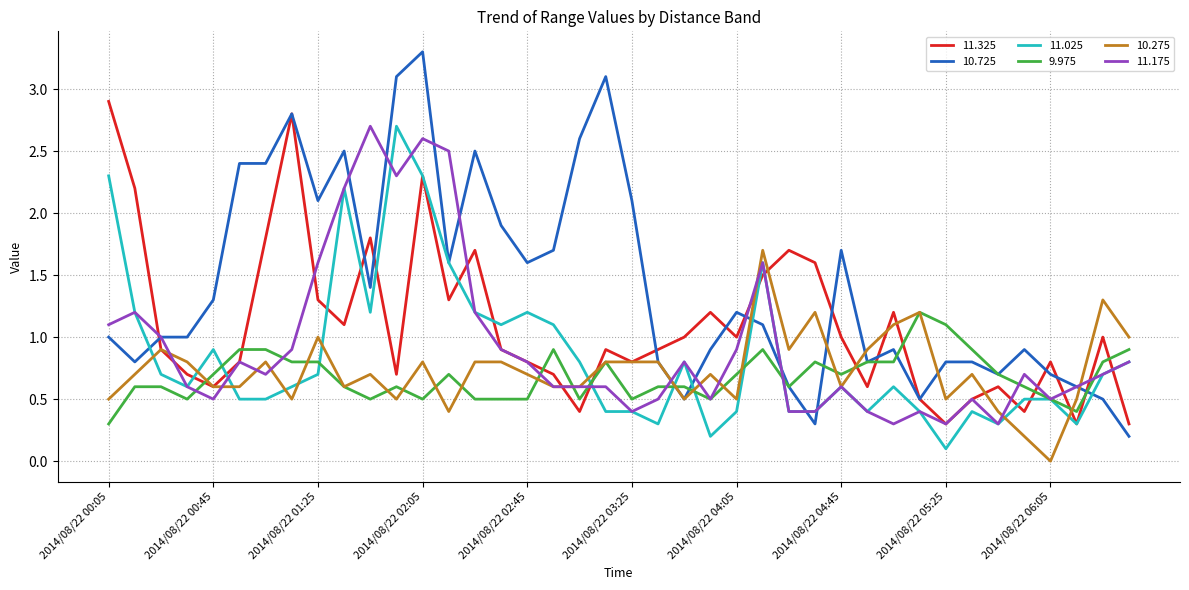

Which series has the widest spread of values?

10.725